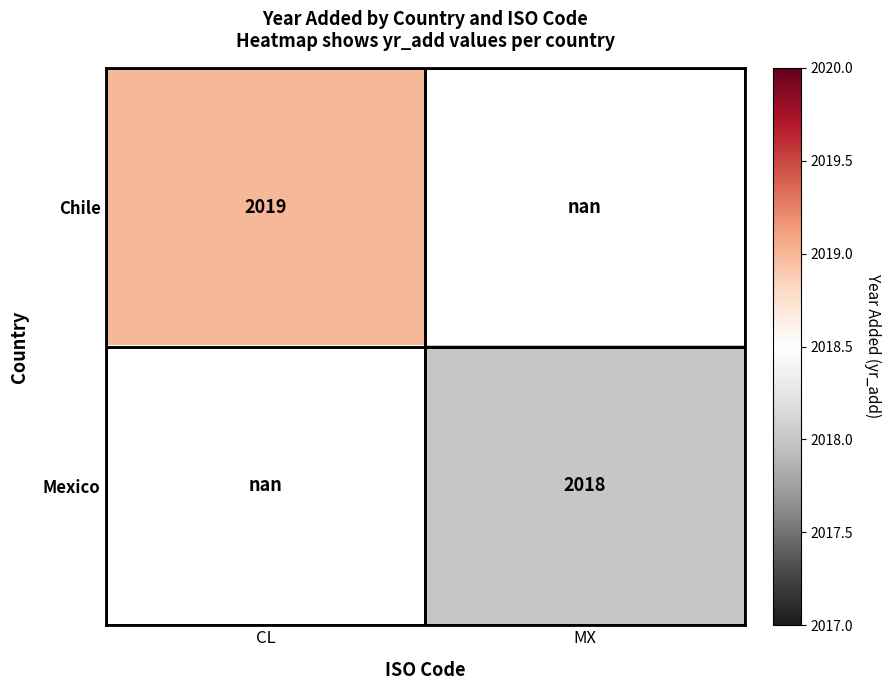

The Mexico series shows 3352.0 at MX. True or false?

False